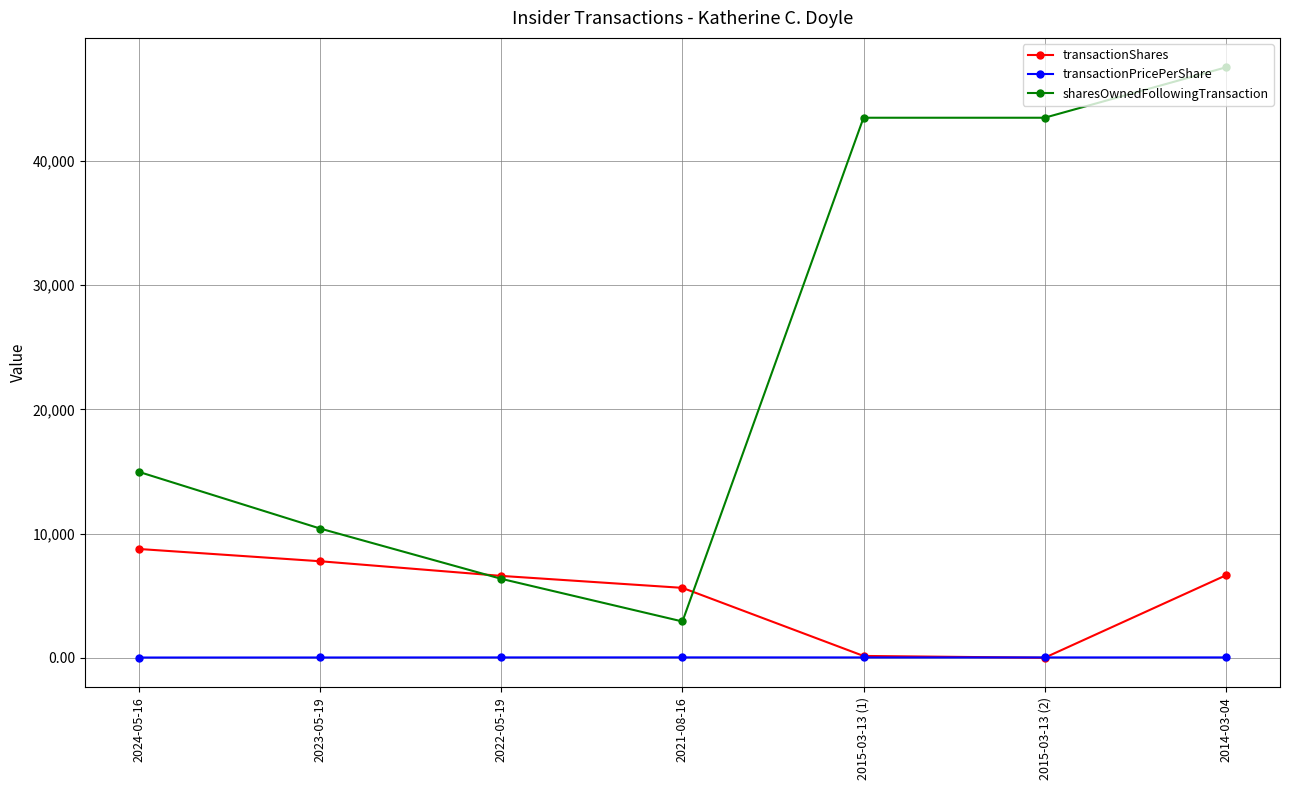

What are all the series names shown in the legend?

transactionShares, transactionPricePerShare, sharesOwnedFollowingTransaction